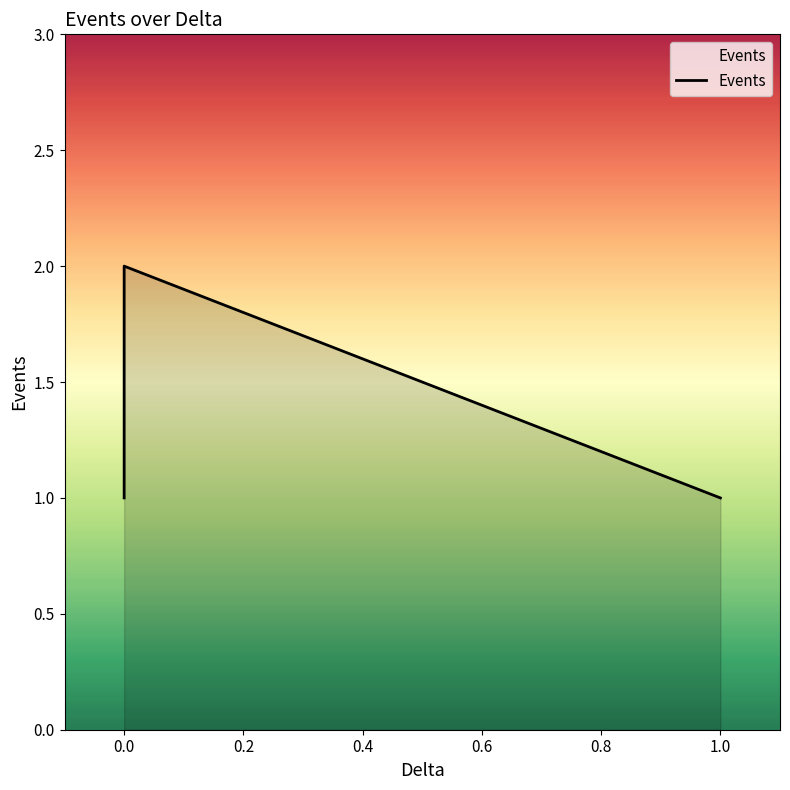

How many categories are shown in the chart?

3